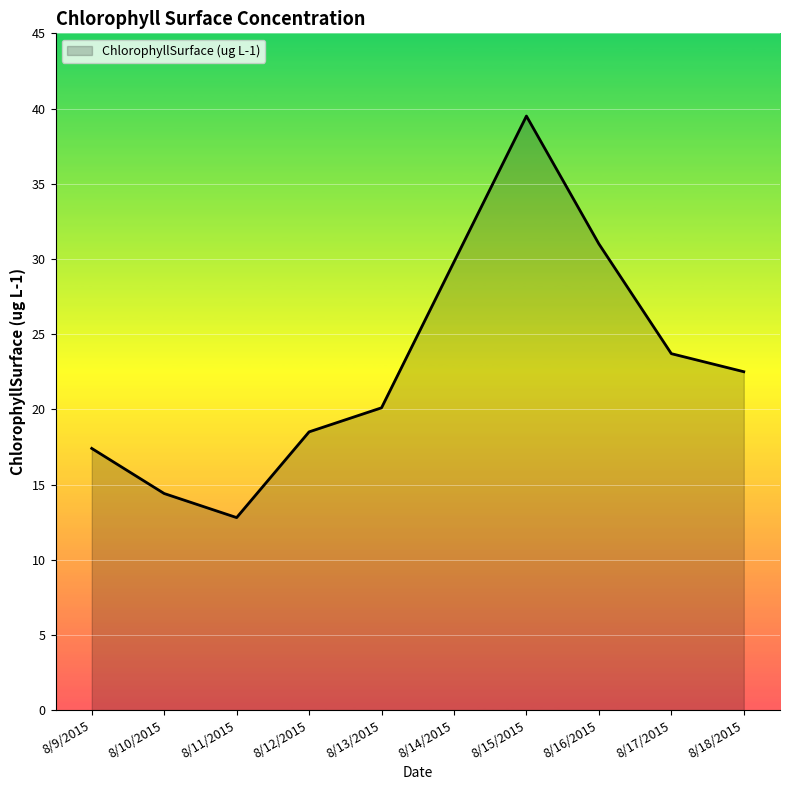

How many values are below 22?

5